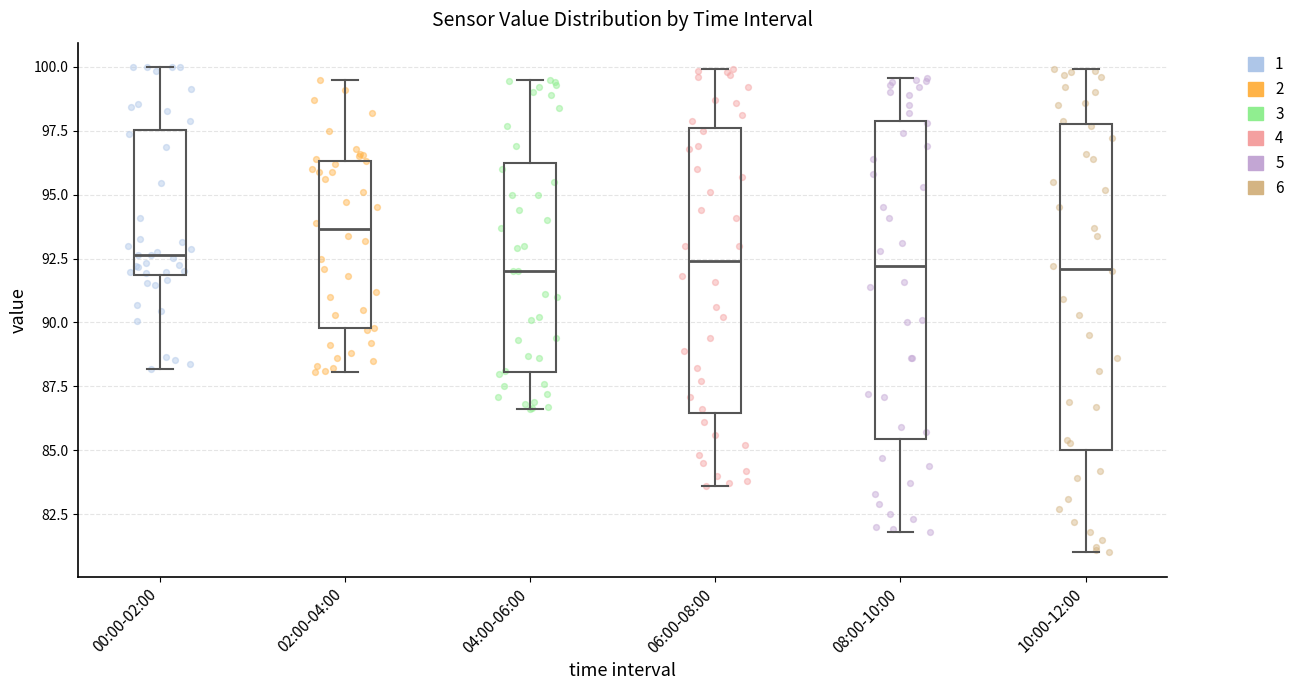

Reading left to right, transcribe this box plot: for each box, give where its median line is, the range the box spans, and where its two whiskers end, as read against the y-axis. The values are not printed on the chart, so give them approximately, as read against the axis.

00:00-02:00: median 92.5, box 92.0 to 97.5, whiskers 88.0 to 100.0
02:00-04:00: median 93.5, box 90.0 to 96.5, whiskers 88.0 to 99.5
04:00-06:00: median 92.0, box 88.0 to 96.0, whiskers 86.5 to 99.5
06:00-08:00: median 92.5, box 86.5 to 97.5, whiskers 83.5 to 100.0
08:00-10:00: median 92.0, box 85.5 to 98.0, whiskers 82.0 to 99.5
10:00-12:00: median 92.0, box 85.0 to 98.0, whiskers 81.0 to 100.0